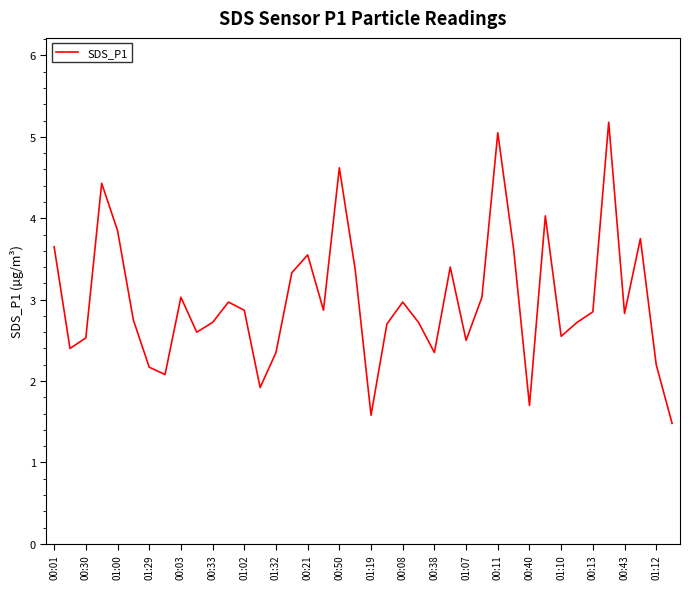

What is the smallest value displayed?

1.5